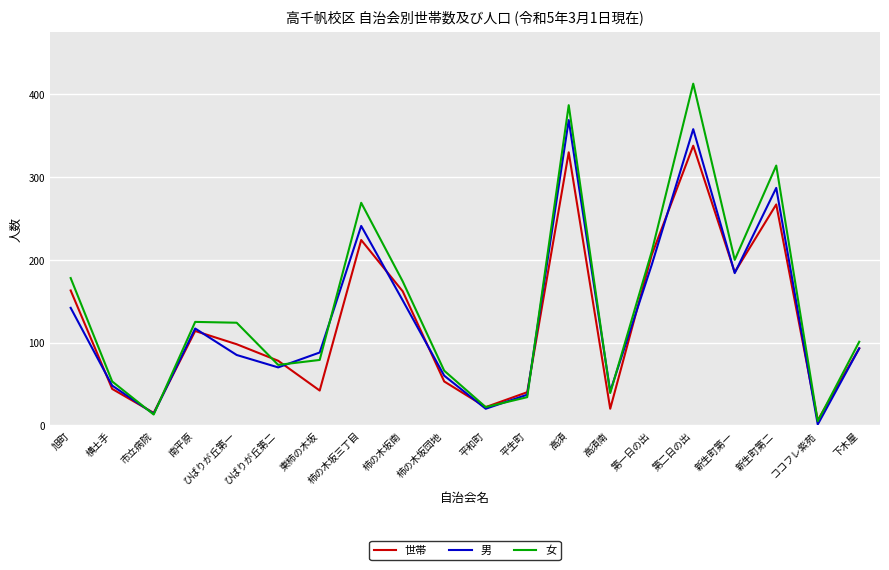

What is the approximate value of 世帯 at 第二日の出, to the nearest 5?

340